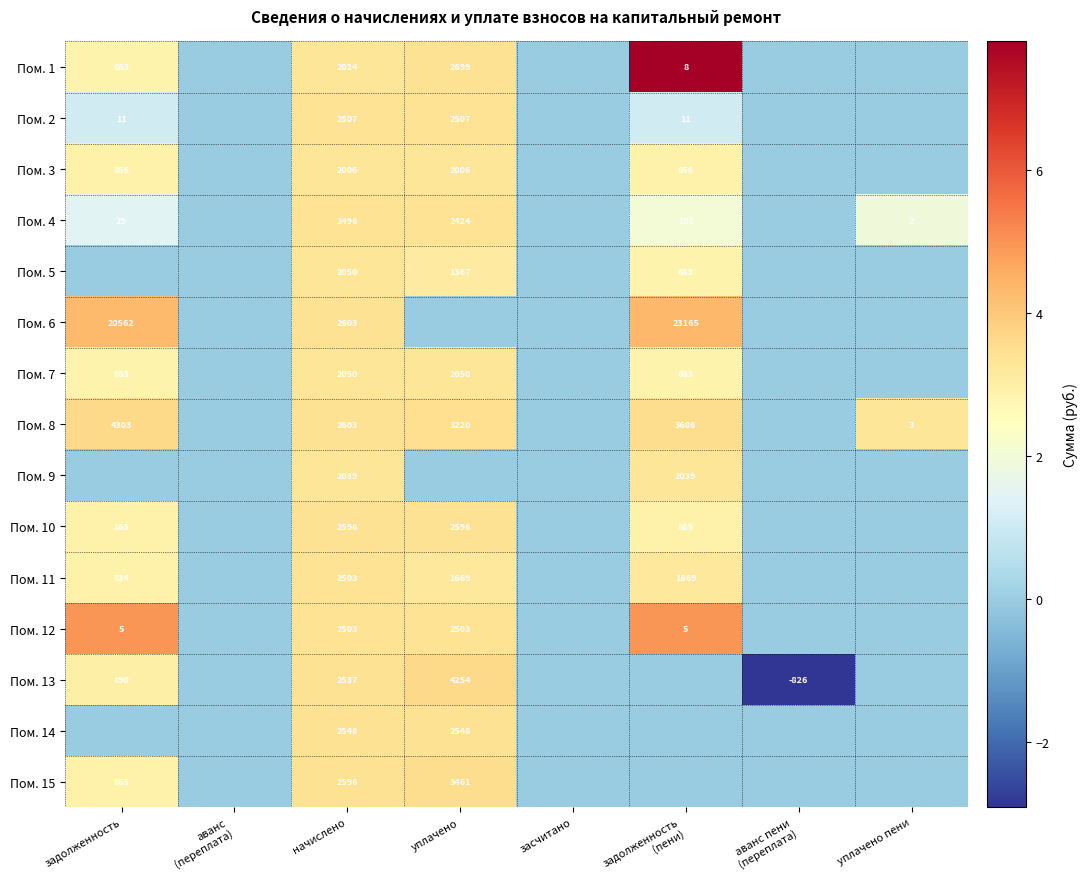

True or false: Пом. 6 has a value of 20562 at задолженность.

True